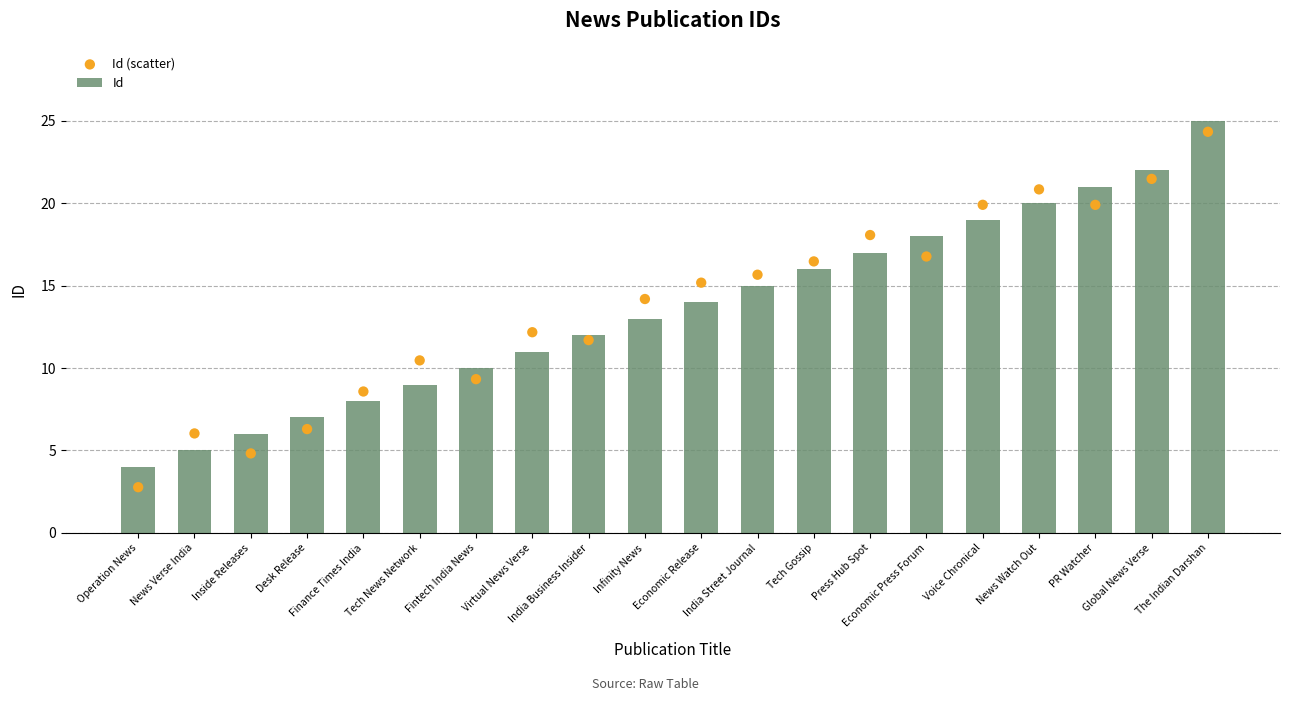

Which series has the largest total across all categories?

Id (scatter)